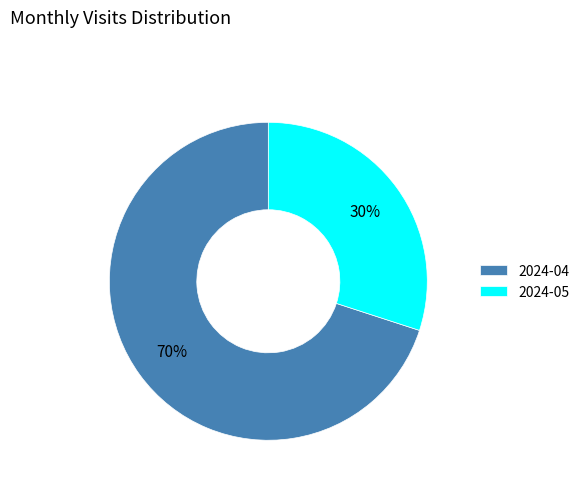

Which category has the biggest portion of the pie?

2024-04